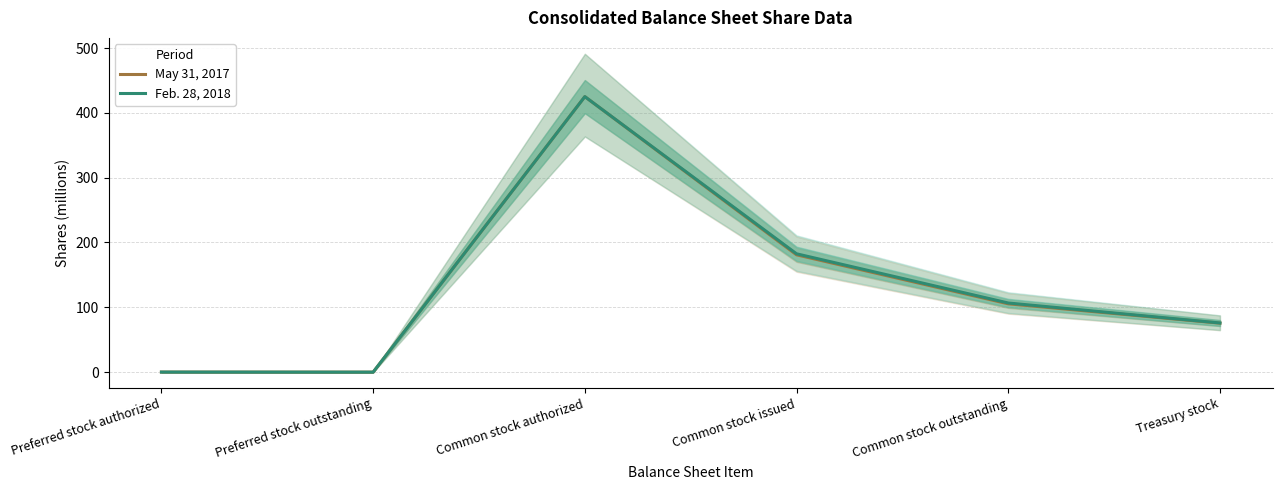

Rank the categories by May 31, 2017 value from highest to lowest.

Common stock authorized, Common stock issued, Common stock outstanding, Treasury stock, Preferred stock authorized, Preferred stock outstanding